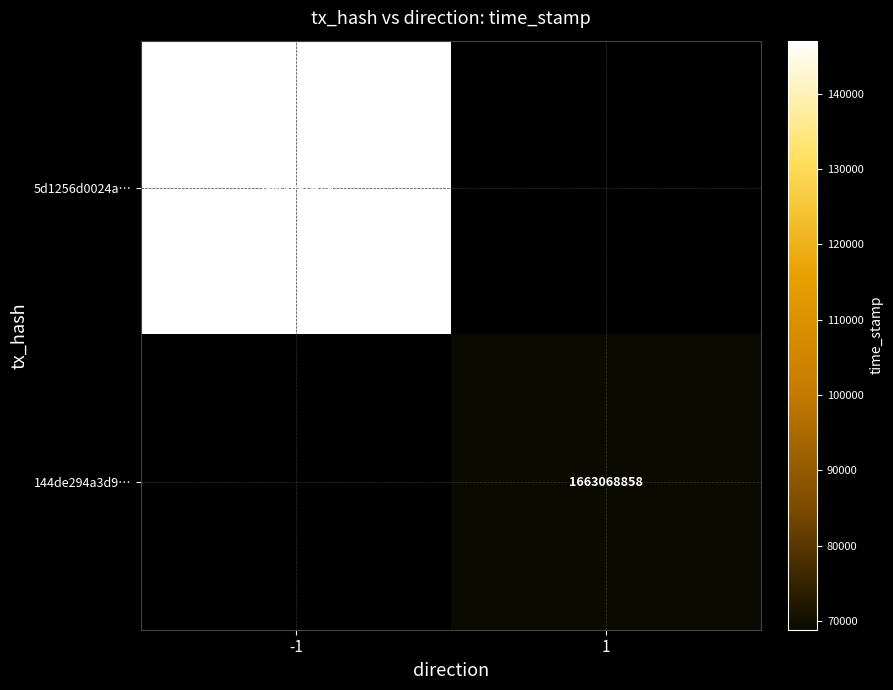

True or false: 5d1256d0024a… has a value of 770657176 at -1.

False